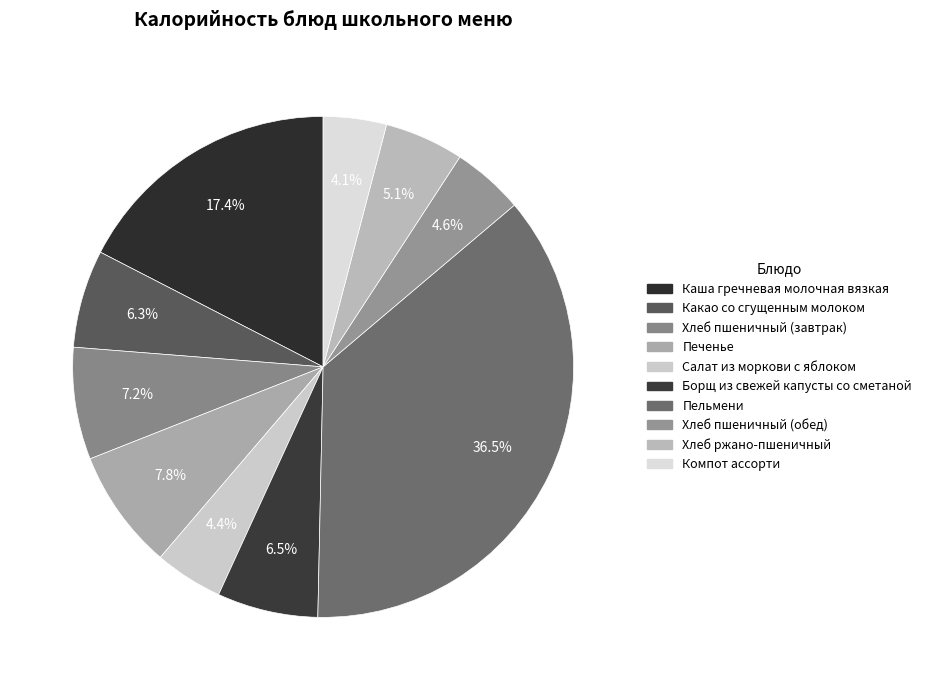

Is it true that Салат из моркови с яблоком is 1% of the pie?

False